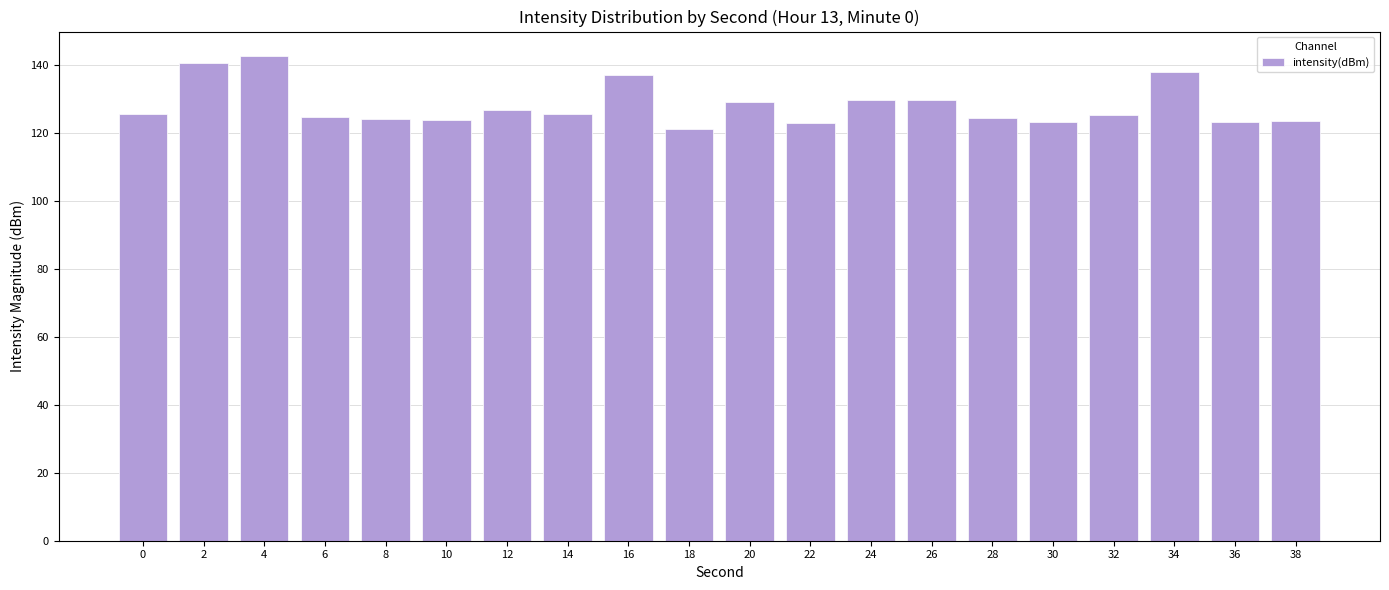

Count the number of data series in this chart.

1